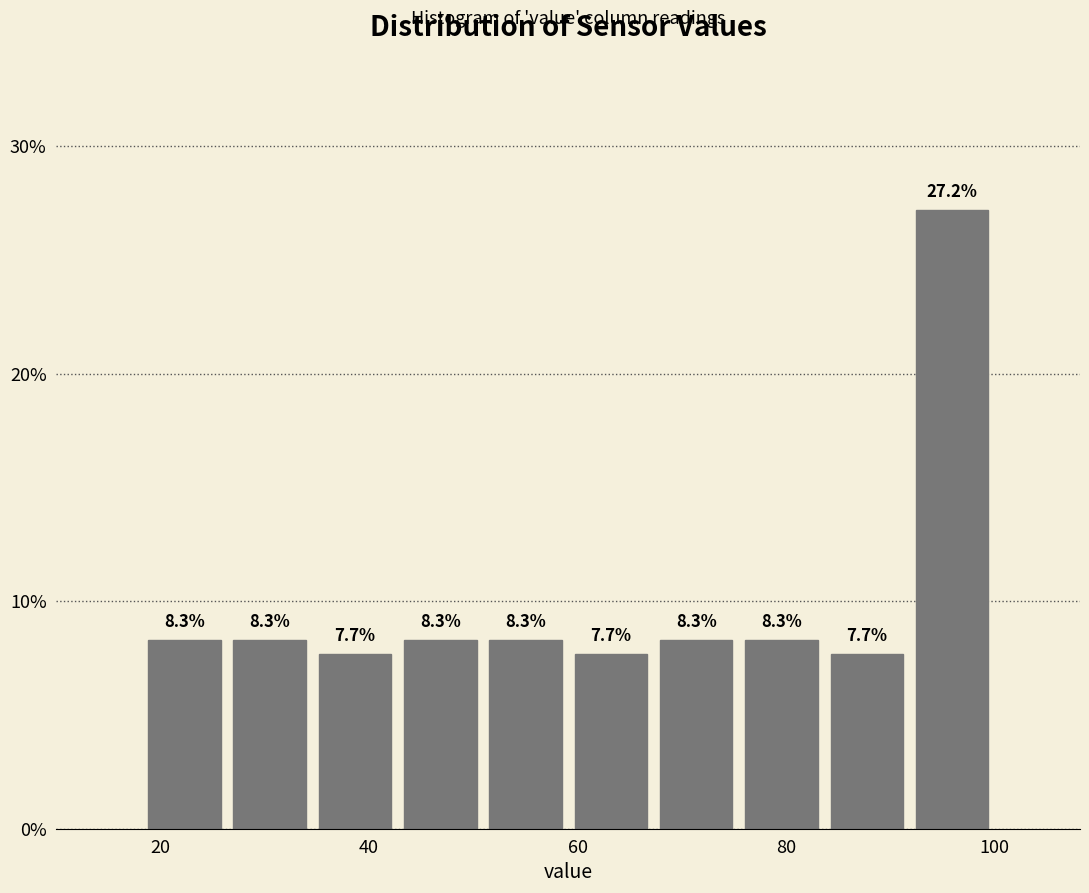

Reading left to right, list every bar in this chart as the range it spans on the x-axis followed by its height. The bar edges are not printed on the chart, so give them approximately, as read against the axis.

18 to 26: 8.3
26 to 34: 8.3
34 to 42: 7.7
42 to 50: 8.3
50 to 60: 8.3
60 to 68: 7.7
68 to 76: 8.3
76 to 84: 8.3
84 to 92: 7.7
92 to 100: 27.2